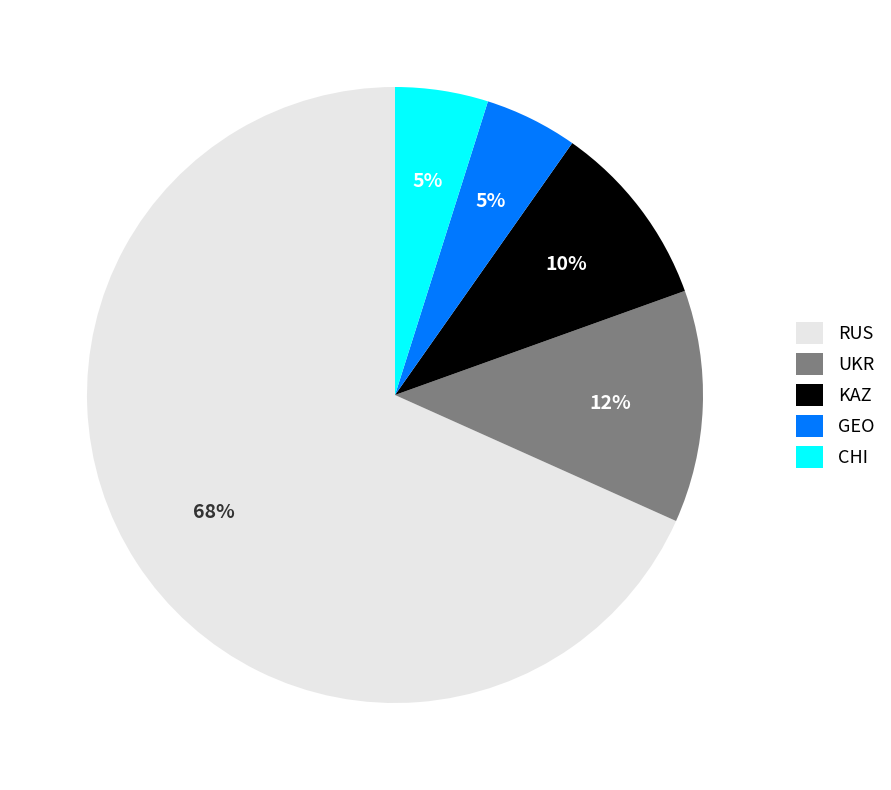

The KAZ slice represents 2% of the pie. True or false?

False